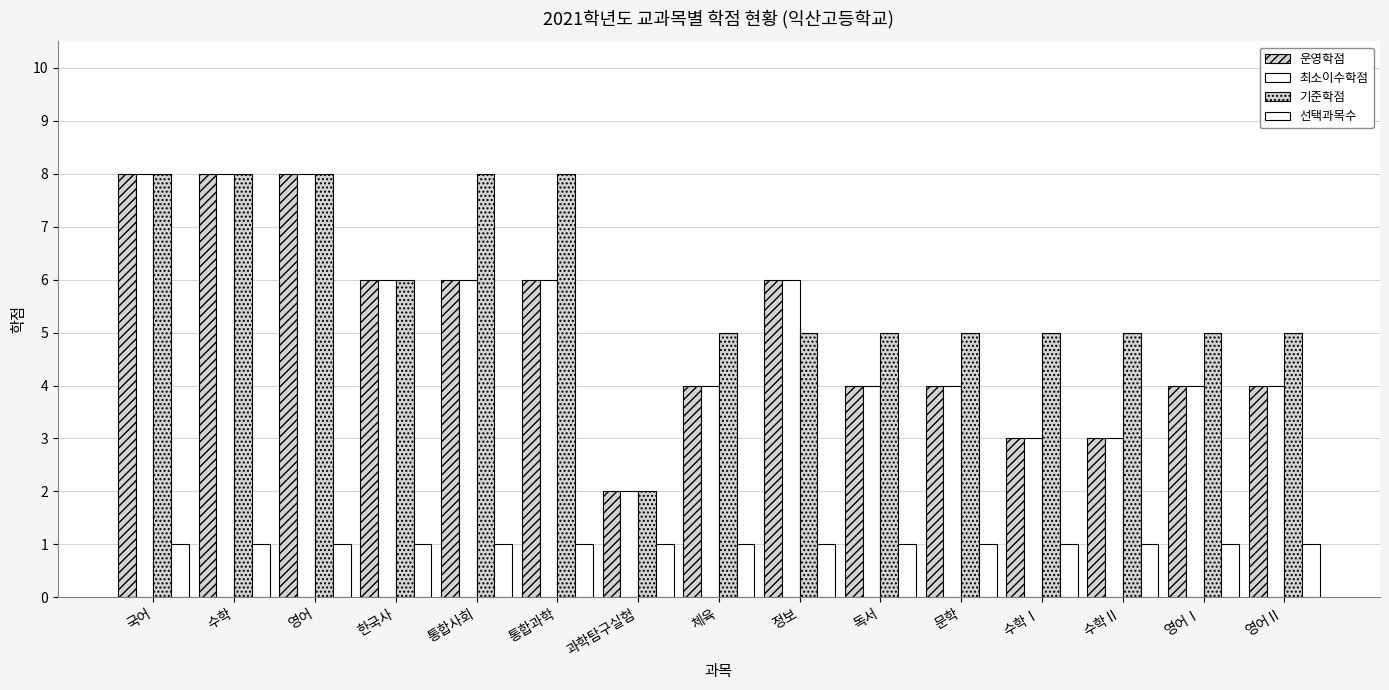

At 과학탐구실험, list the series in order from smallest to largest.

선택과목수, 운영학점, 최소이수학점, 기준학점